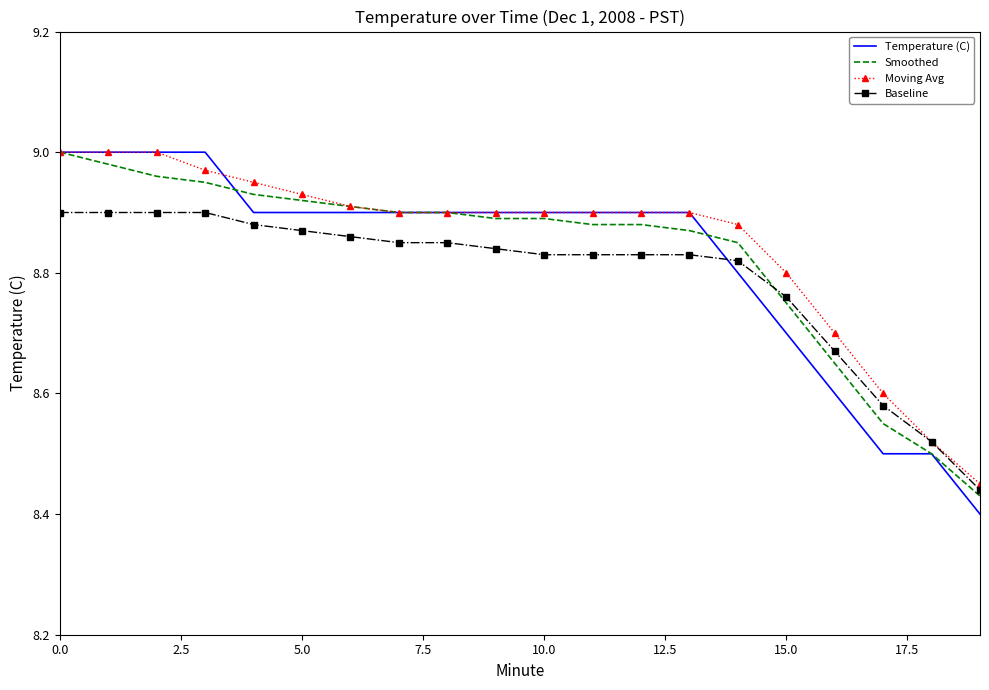

Which series has the widest spread of values?

Temperature (C)